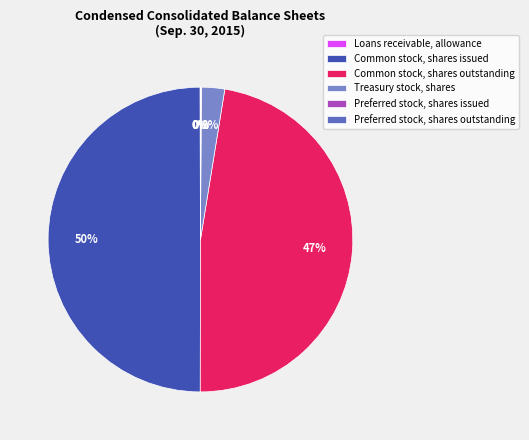

To the nearest percent, what is the average slice percentage?

17%